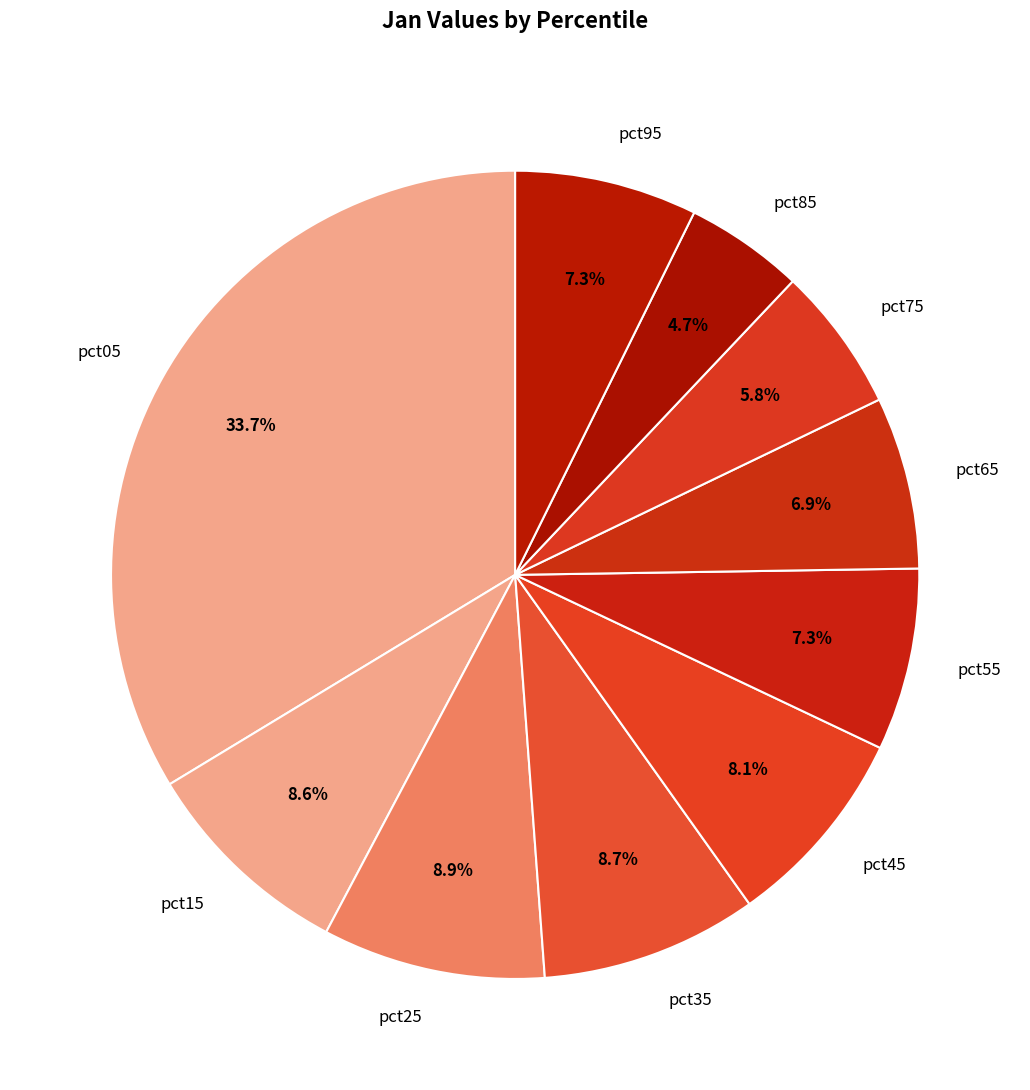

To the nearest percent, what is the difference between the largest and smallest slice percentages?

29%